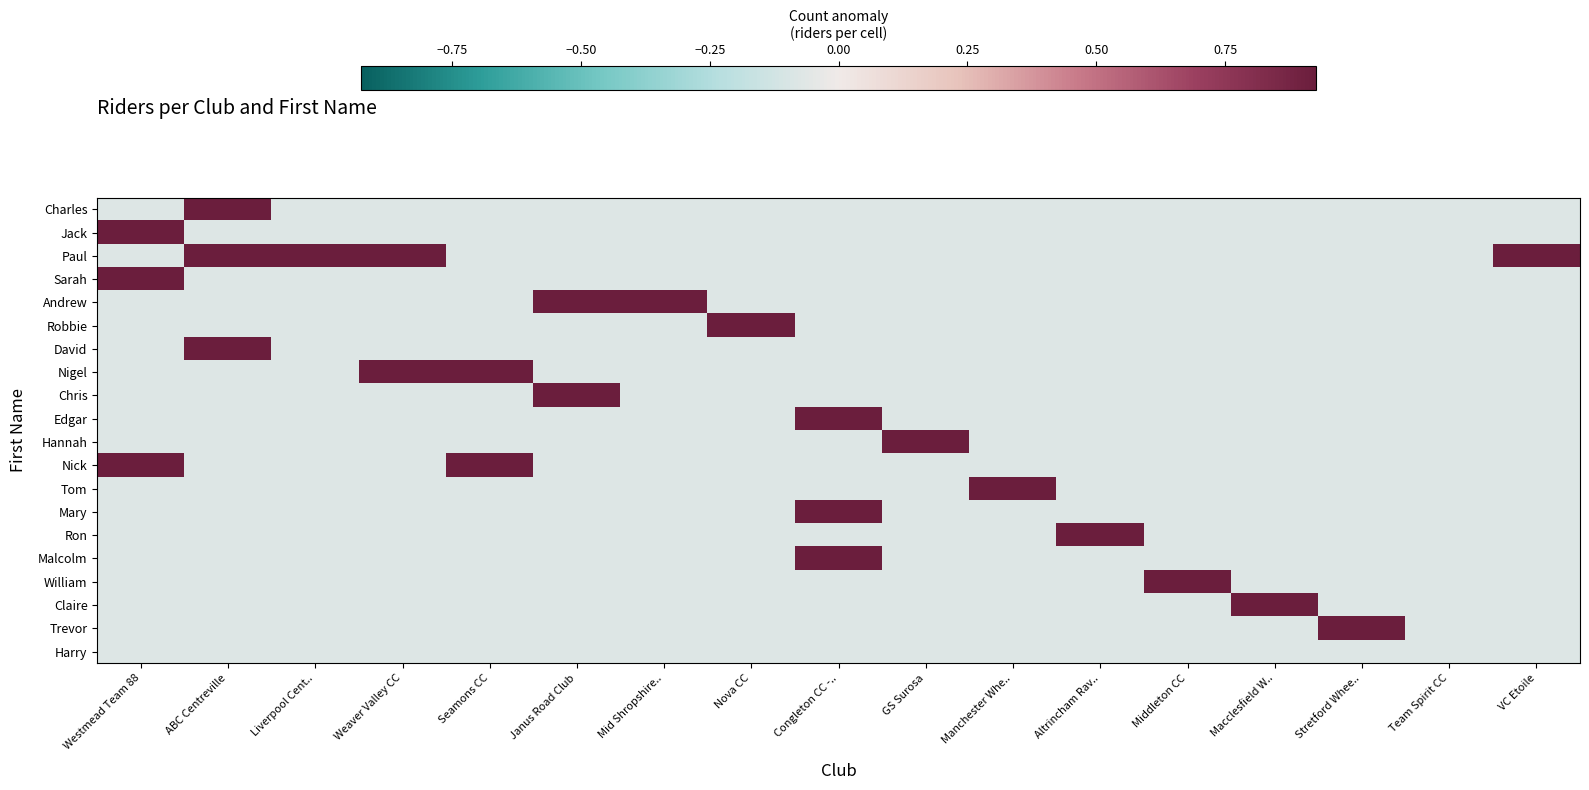

At Middleton CC, list the series in order from largest to smallest.

William, Charles, Jack, Paul, Sarah, Andrew, Robbie, David, Nigel, Chris, Edgar, Hannah, Nick, Tom, Mary, Ron, Malcolm, Claire, Trevor, Harry